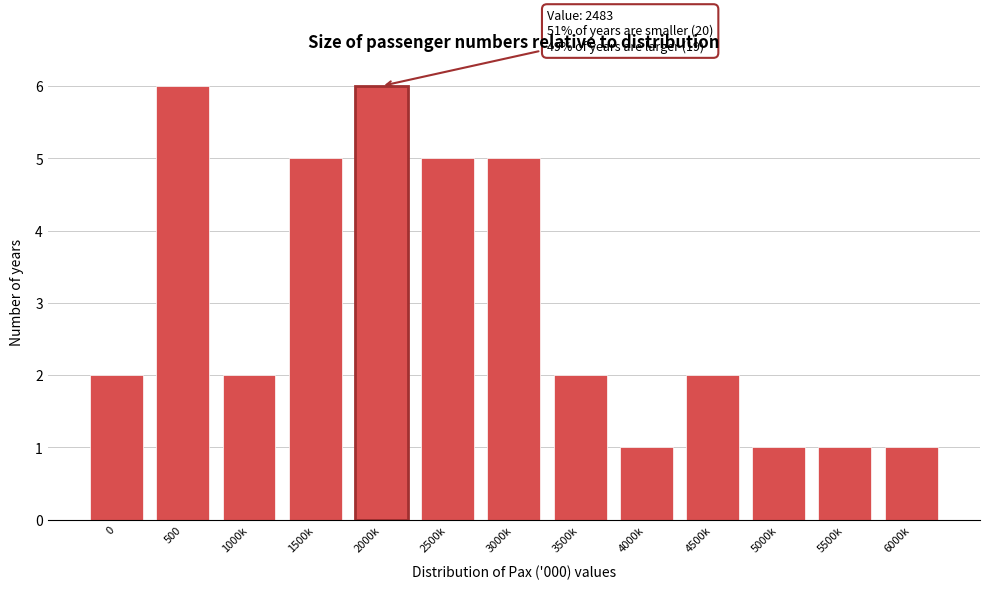

Reading left to right, transcribe all the data shown in this chart.

2	6	2	5	6	5	5	2	1	2	1	1	1